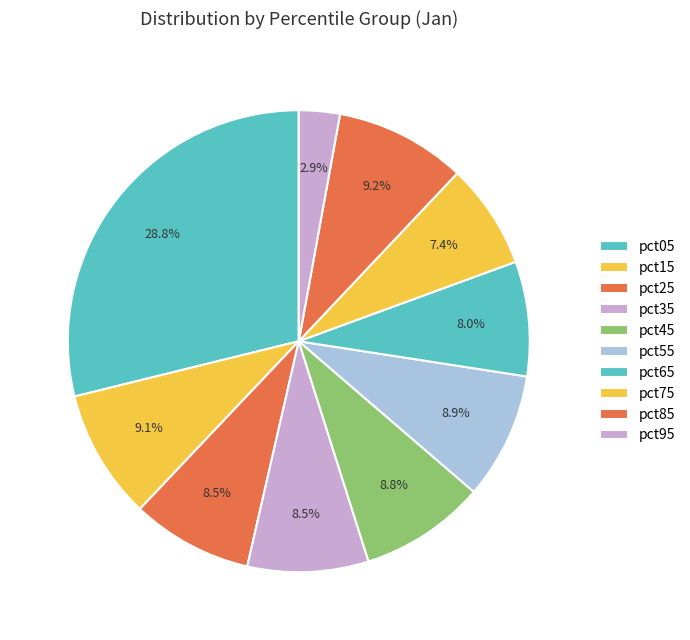

The pct65 slice represents 21% of the pie. True or false?

False